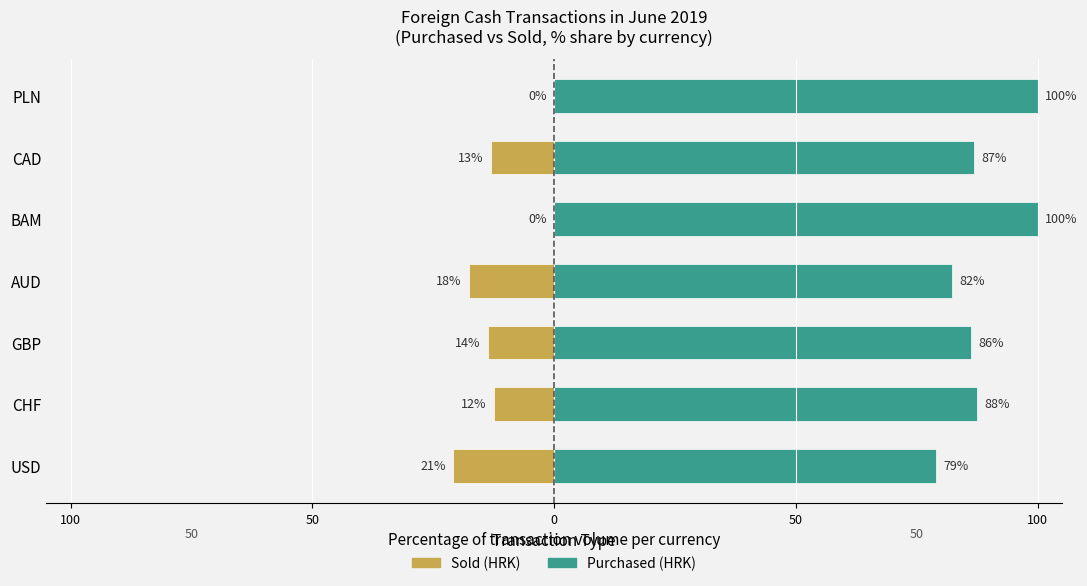

True or false: Purchased (HRK) has a value of 37.8 at BAM.

False